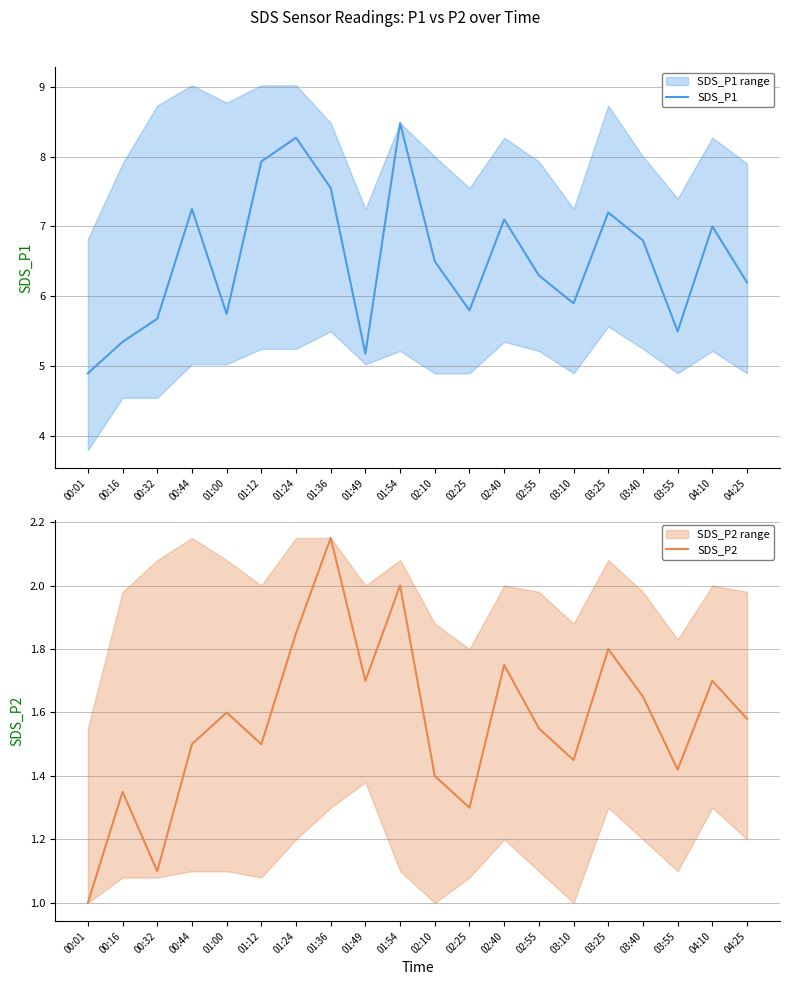

True or false: SDS_P2 and SDS_P1 intersect in this chart.

False